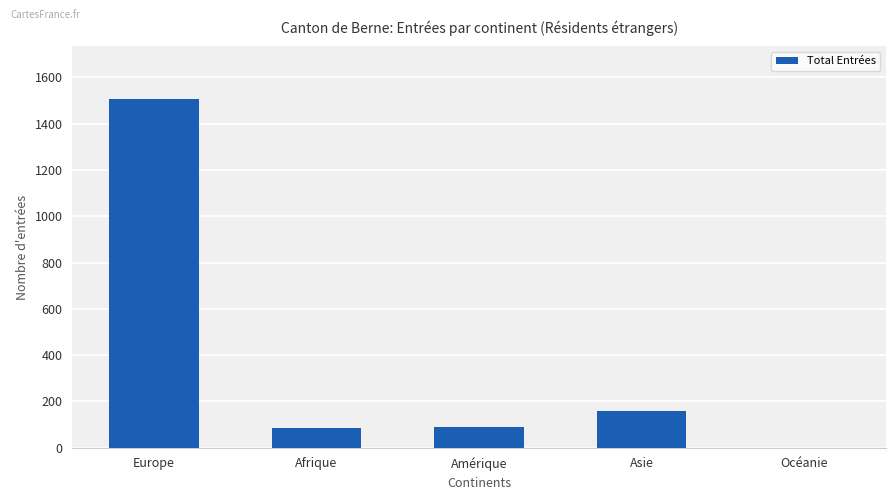

True or false: the data shows 147 at Amérique.

False